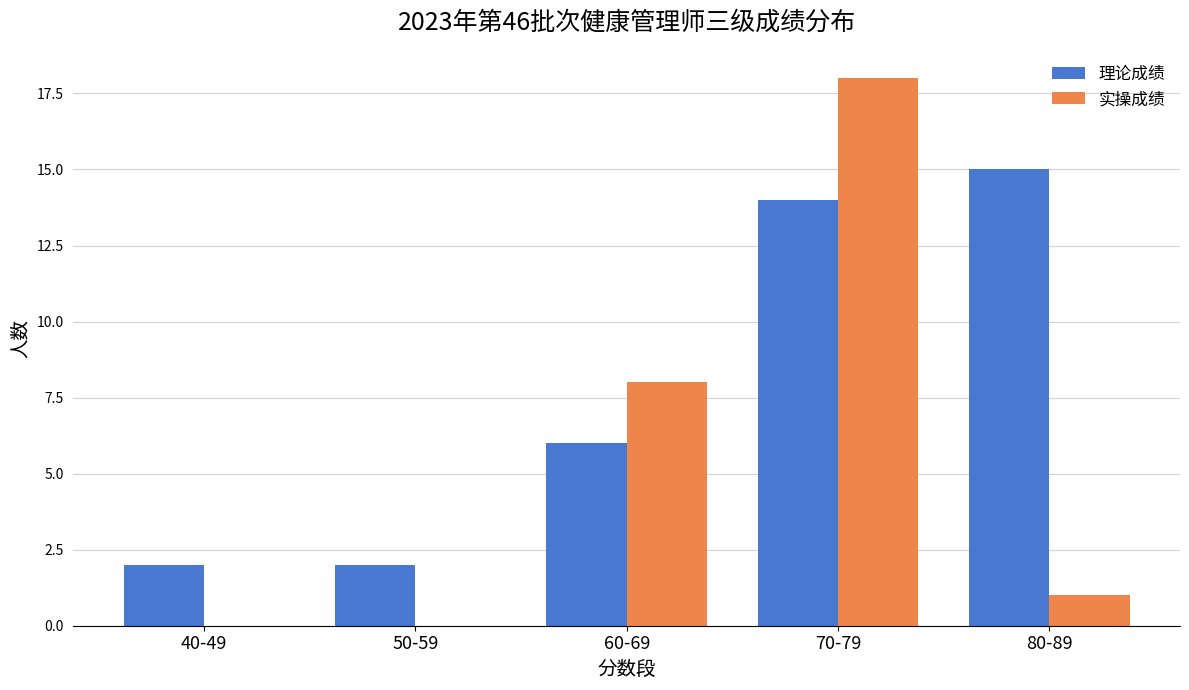

Reading left to right, extract all data points from this chart.

理论成绩: 40-49=2	50-59=2	60-69=6	70-79=14	80-89=15
实操成绩: 40-49=0	50-59=0	60-69=8	70-79=18	80-89=1